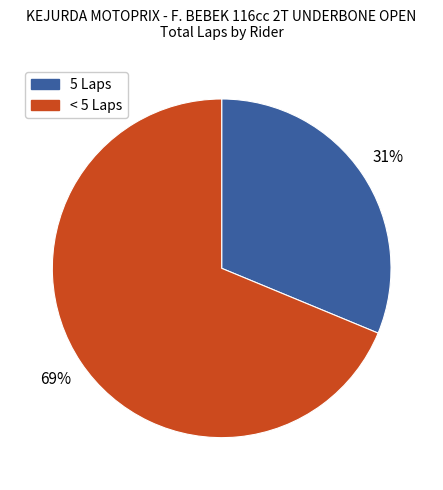

Which category has the biggest portion of the pie?

< 5 Laps